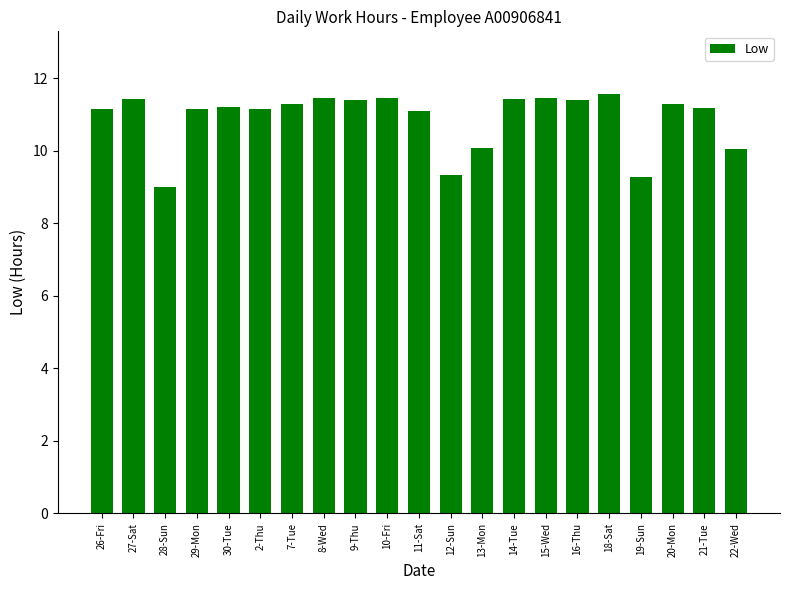

How many data points are less than 11?

5